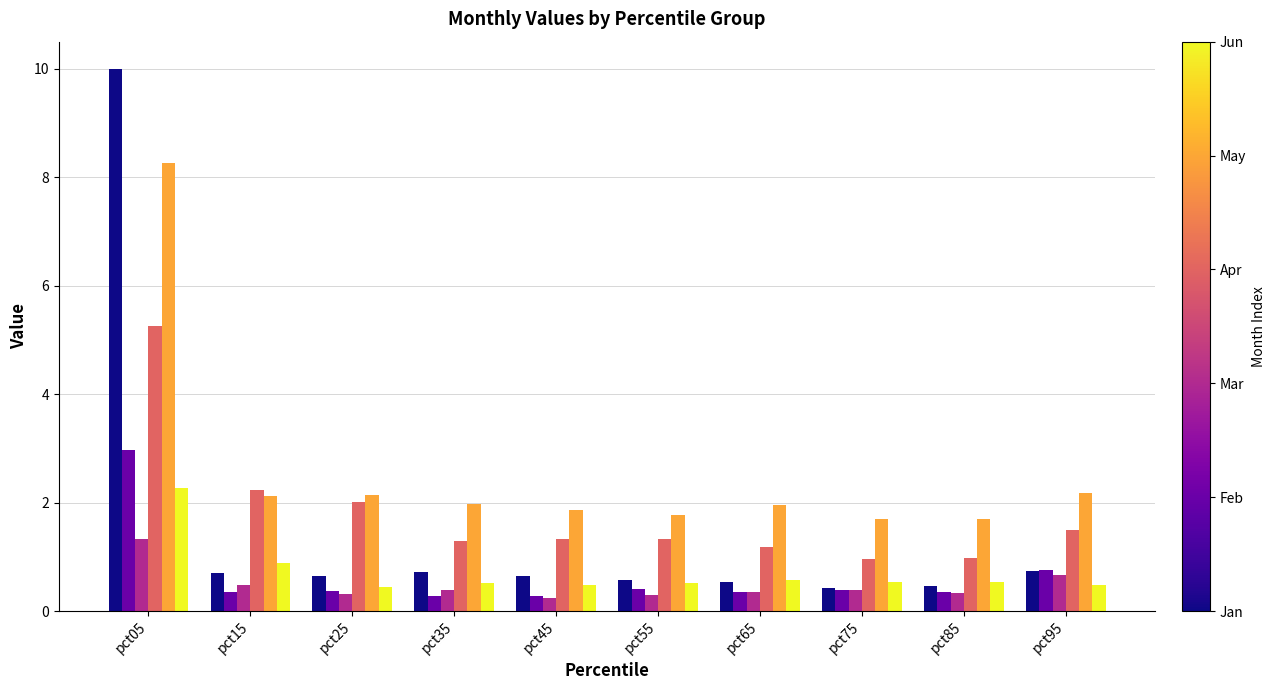

What is the smallest value displayed?

0.2